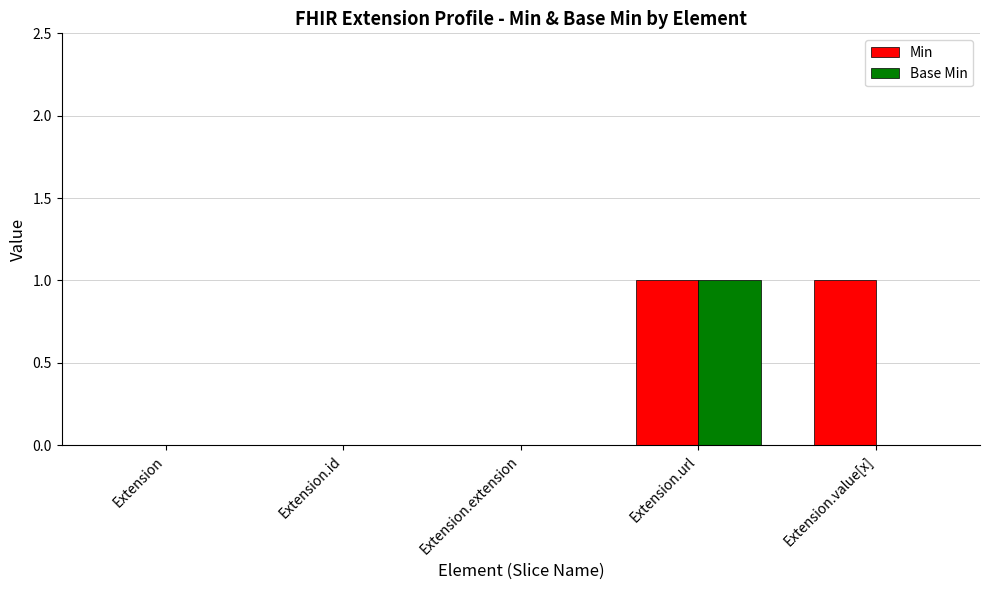

What are all the series names shown in the legend?

Min, Base Min